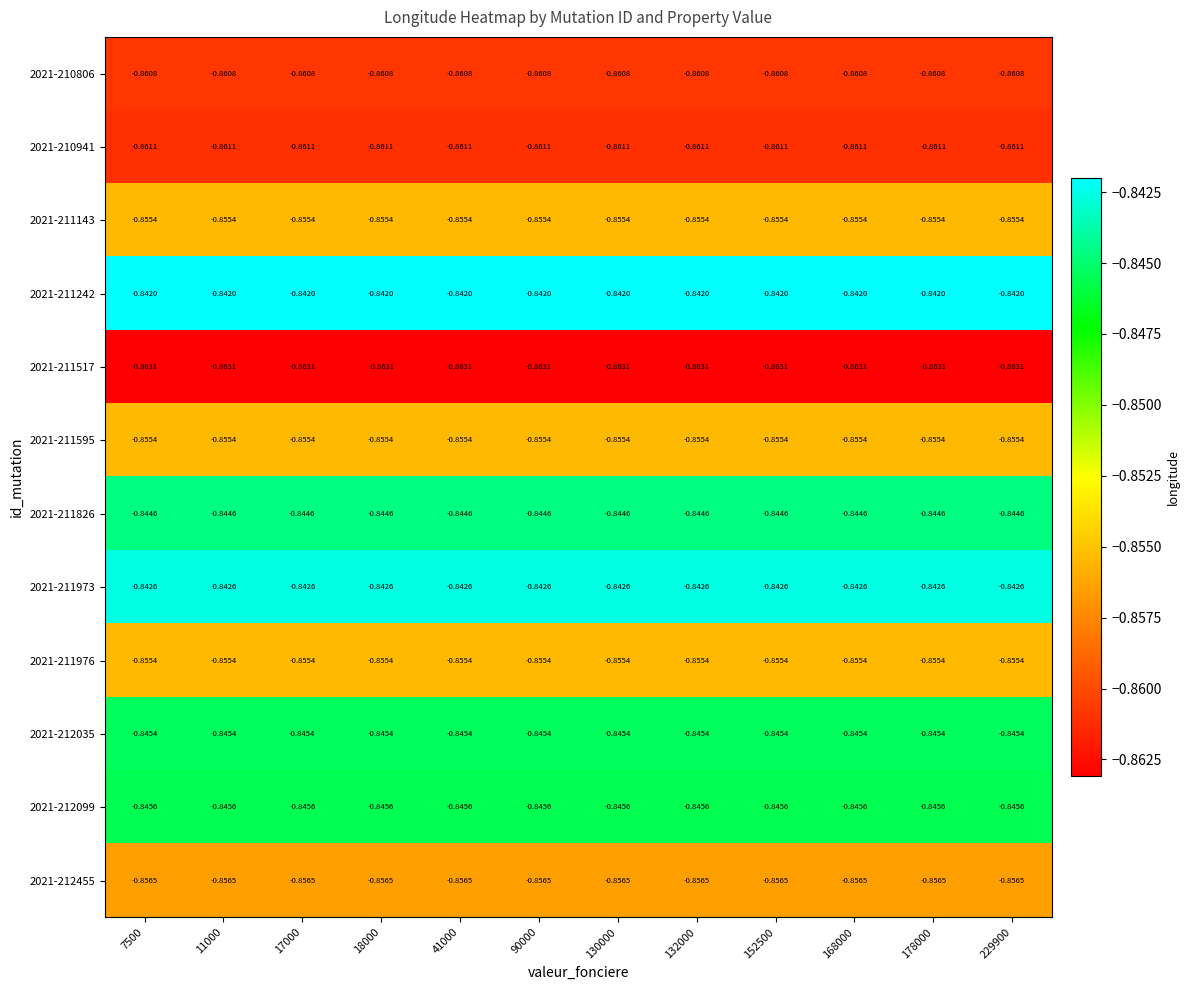

At which category does the chart reach its minimum across all series?

7500